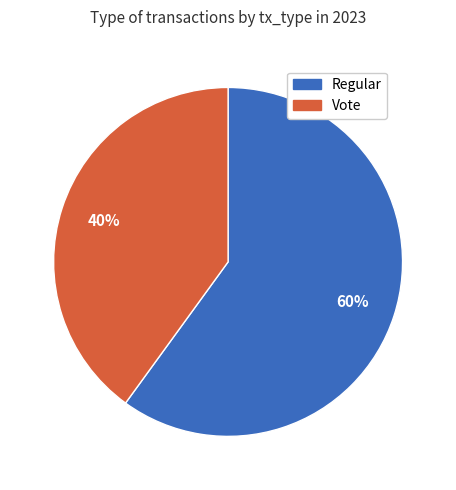

What is the smallest slice in the pie chart?

Vote